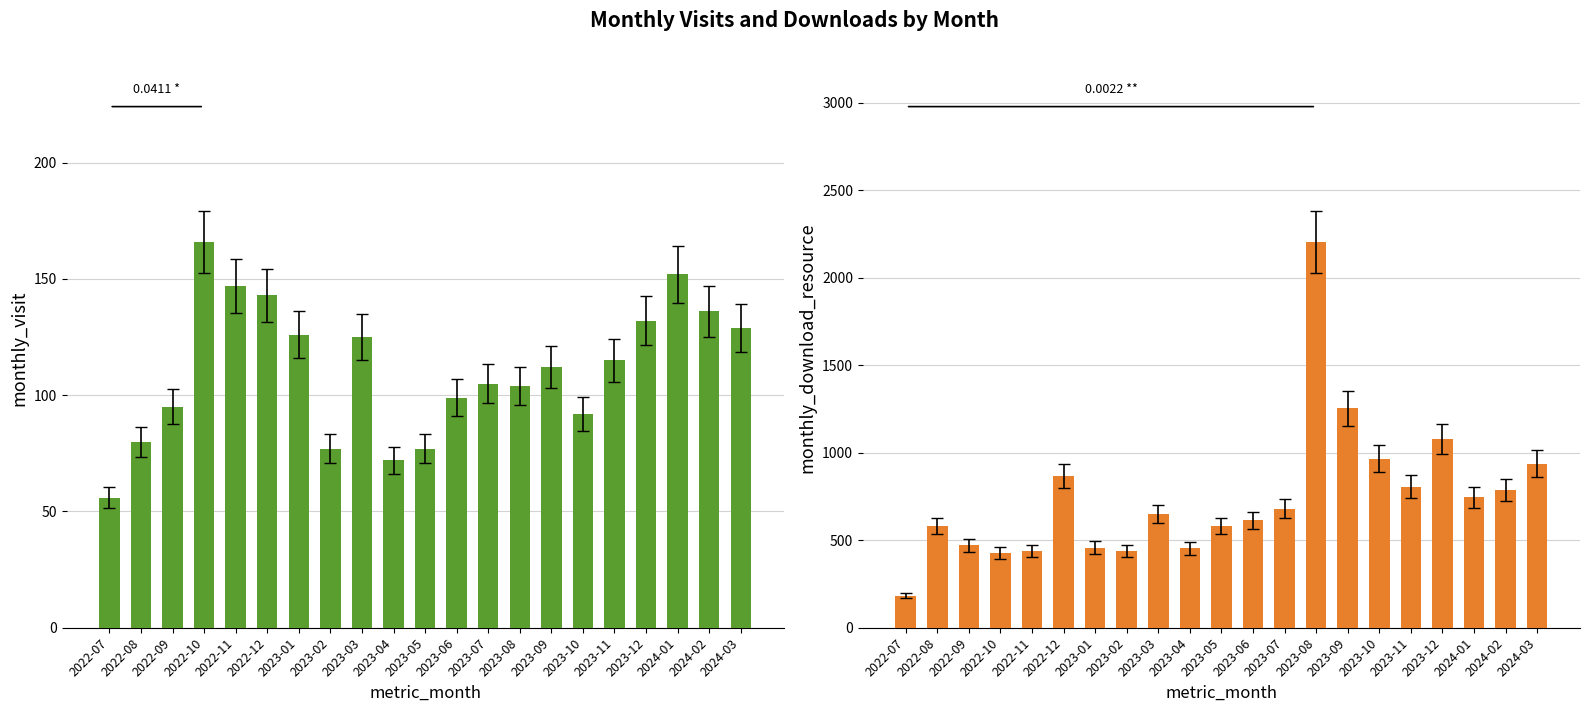

What is the minimum value shown in the chart?

56